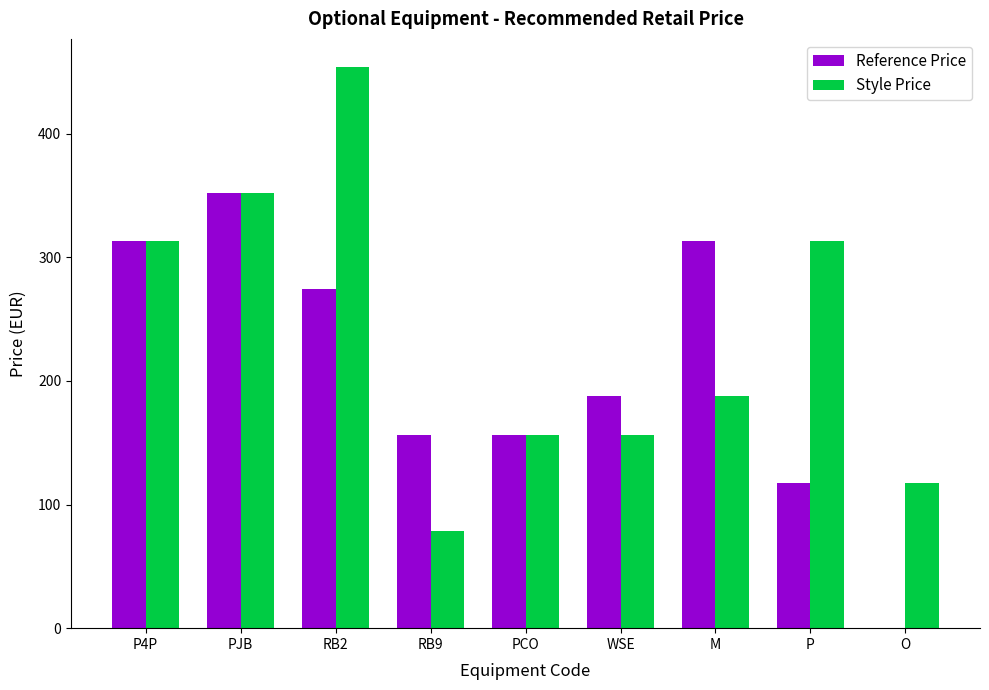

What is the sum of the Reference Price values at P4P and PCO?

469.0